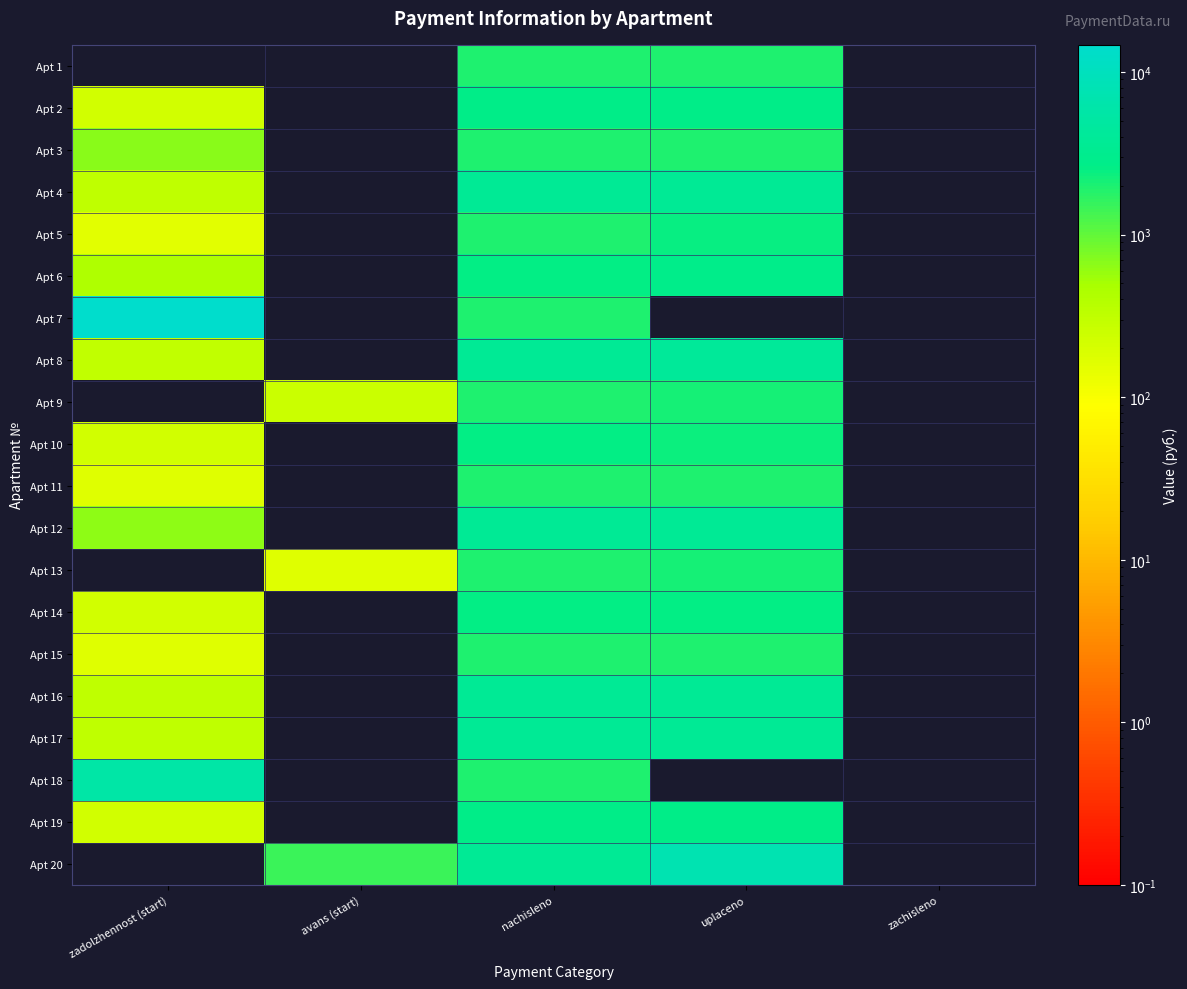

At how many categories does at least one series exceed 7718?

1